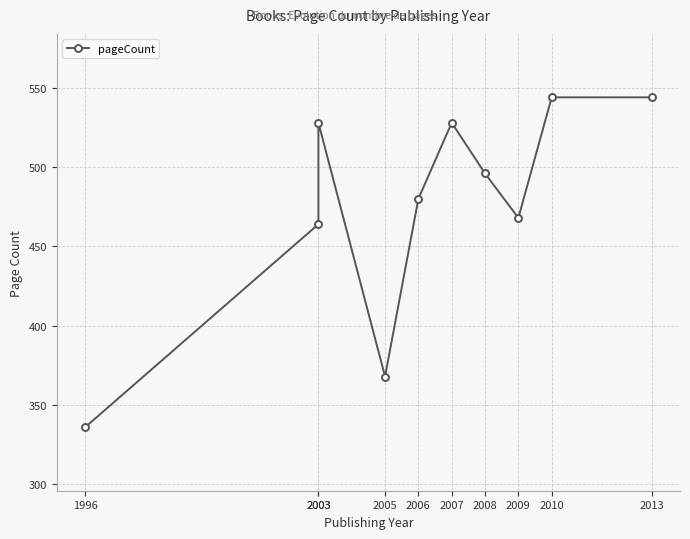

List the labels in order of value, smallest first.

1996, 2005, 2003, 2009, 2006, 2008, 2003, 2007, 2010, 2013